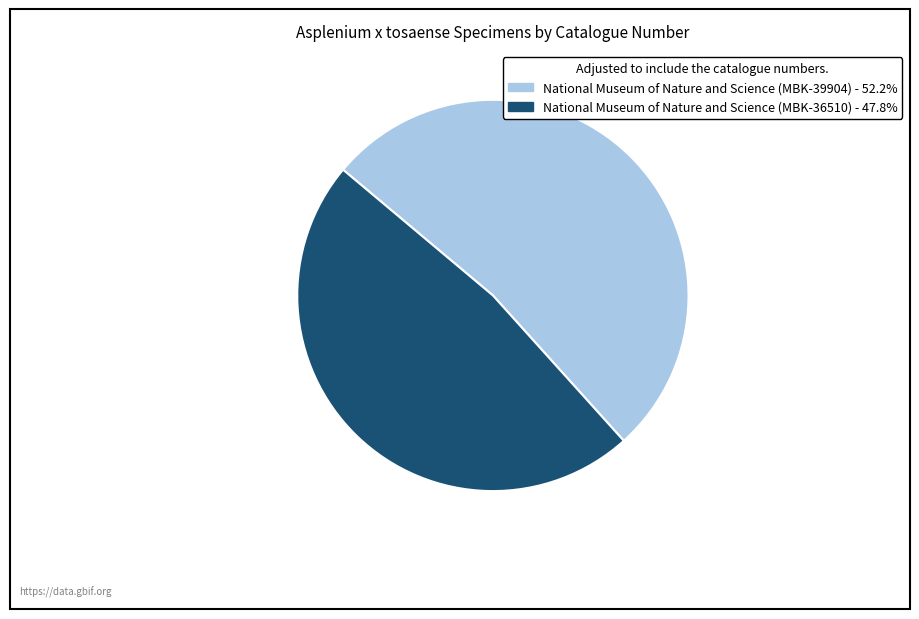

How many segments does this pie chart have?

2